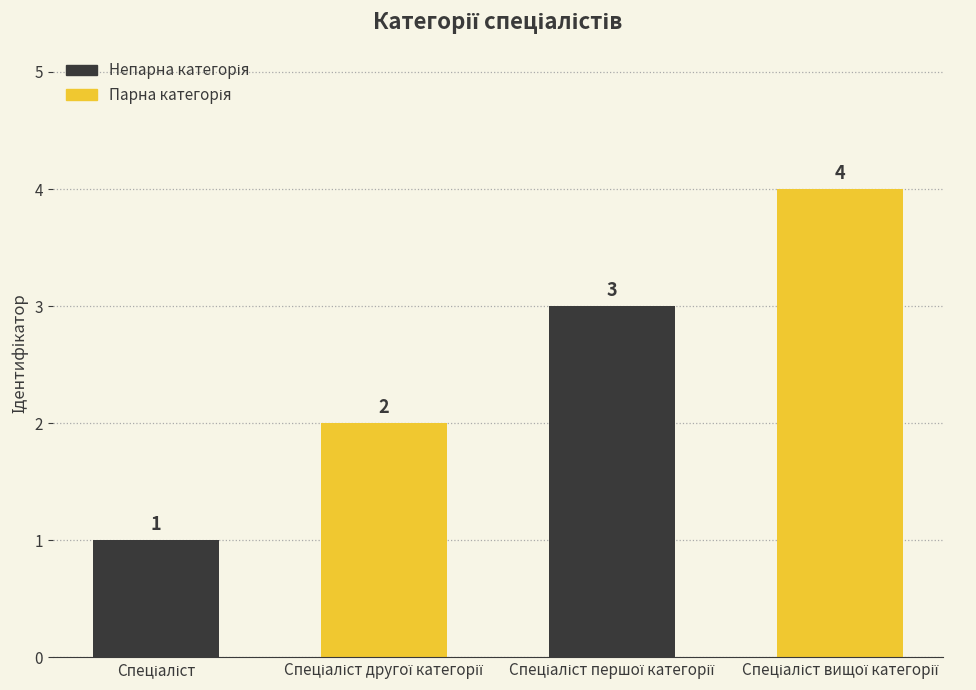

Are the bars grouped side by side (vs. stacked)?

No